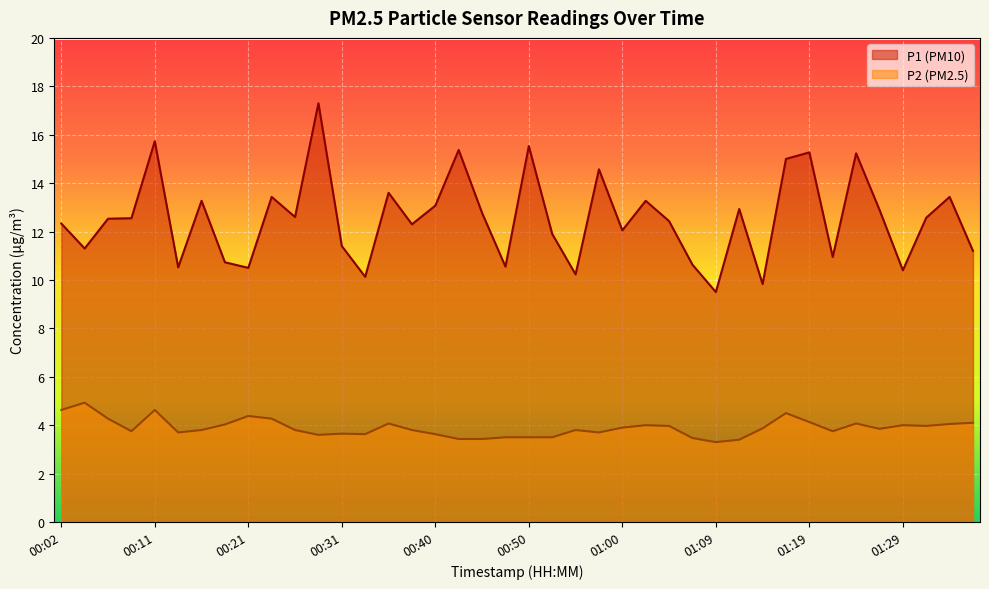

Reading left to right, extract all data points from this chart.

P1: 00:02=12.3	00:04=11.3	00:07=12.5	00:09=12.6	00:11=15.7	00:14=10.5	00:16=13.3	00:19=10.7	00:21=10.5	00:24=13.4	00:26=12.6	00:28=17.3	00:31=11.4	00:33=10.1	00:36=13.6	00:38=12.3	00:40=13.1	00:43=15.4	00:45=12.8	00:48=10.6	00:50=15.5	00:53=11.9	00:55=10.2	00:57=14.6	01:00=12.1	01:02=13.3	01:05=12.4	01:07=10.6	01:09=9.5	01:12=12.9	01:14=9.8	01:17=15.0	01:19=15.3	01:22=10.9	01:24=15.2	01:27=12.9	01:29=10.4	01:31=12.6	01:34=13.4	01:36=11.2
P2: 00:02=4.6	00:04=4.9	00:07=4.3	00:09=3.8	00:11=4.6	00:14=3.7	00:16=3.8	00:19=4.0	00:21=4.4	00:24=4.3	00:26=3.8	00:28=3.6	00:31=3.6	00:33=3.6	00:36=4.1	00:38=3.8	00:40=3.6	00:43=3.4	00:45=3.4	00:48=3.5	00:50=3.5	00:53=3.5	00:55=3.8	00:57=3.7	01:00=3.9	01:02=4.0	01:05=4.0	01:07=3.5	01:09=3.3	01:12=3.4	01:14=3.9	01:17=4.5	01:19=4.1	01:22=3.8	01:24=4.1	01:27=3.9	01:29=4.0	01:31=4.0	01:34=4.0	01:36=4.1